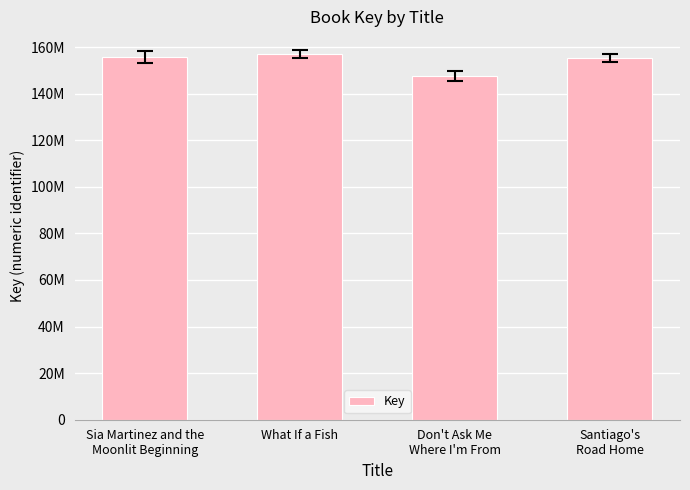

Rank the categories by value from highest to lowest.

What If a Fish, Sia Martinez and the
Moonlit Beginning, Santiago's
Road Home, Don't Ask Me
Where I'm From